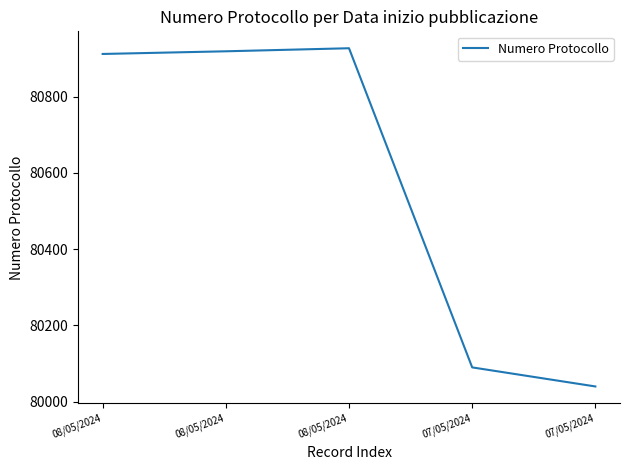

At which label is the value closest to 80483?

07/05/2024